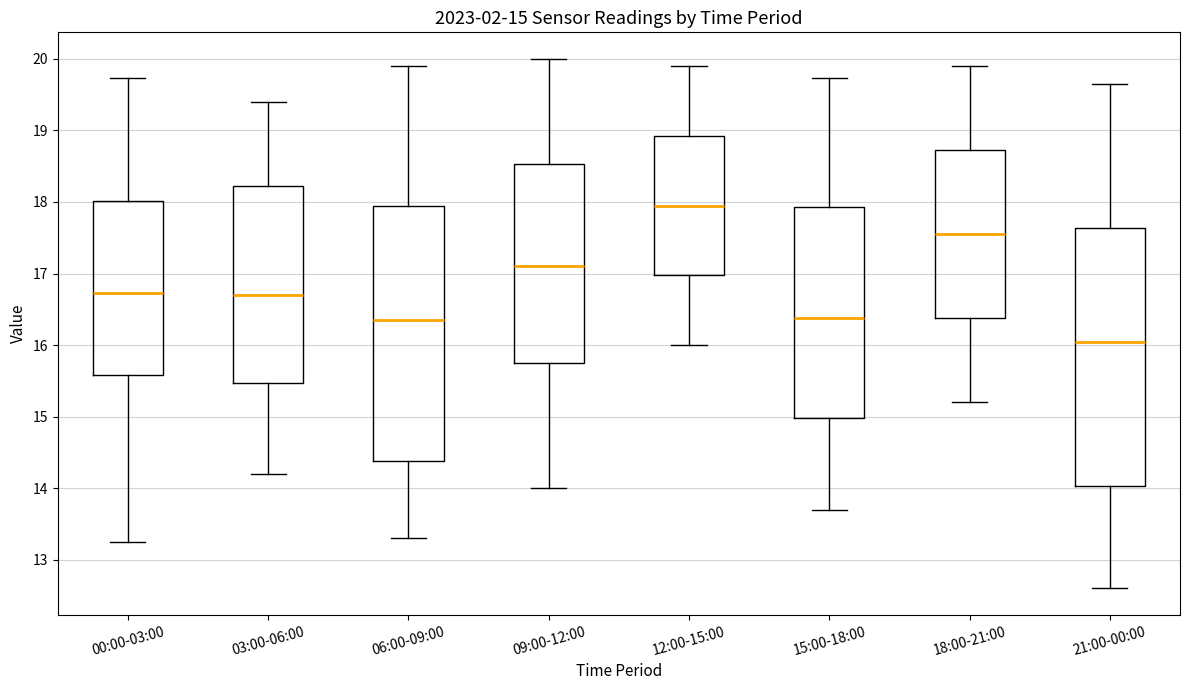

Which box has the highest median line?

12:00-15:00